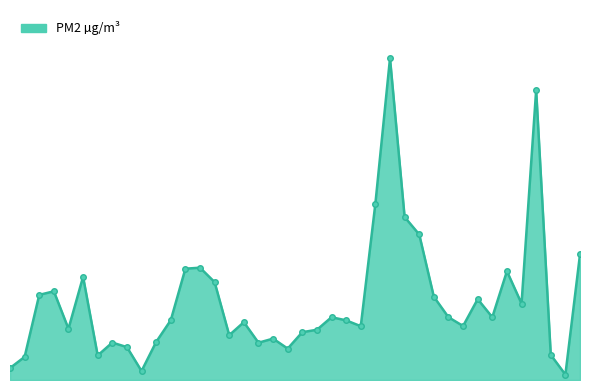

What is the label of the 18th point from the left?

05:40